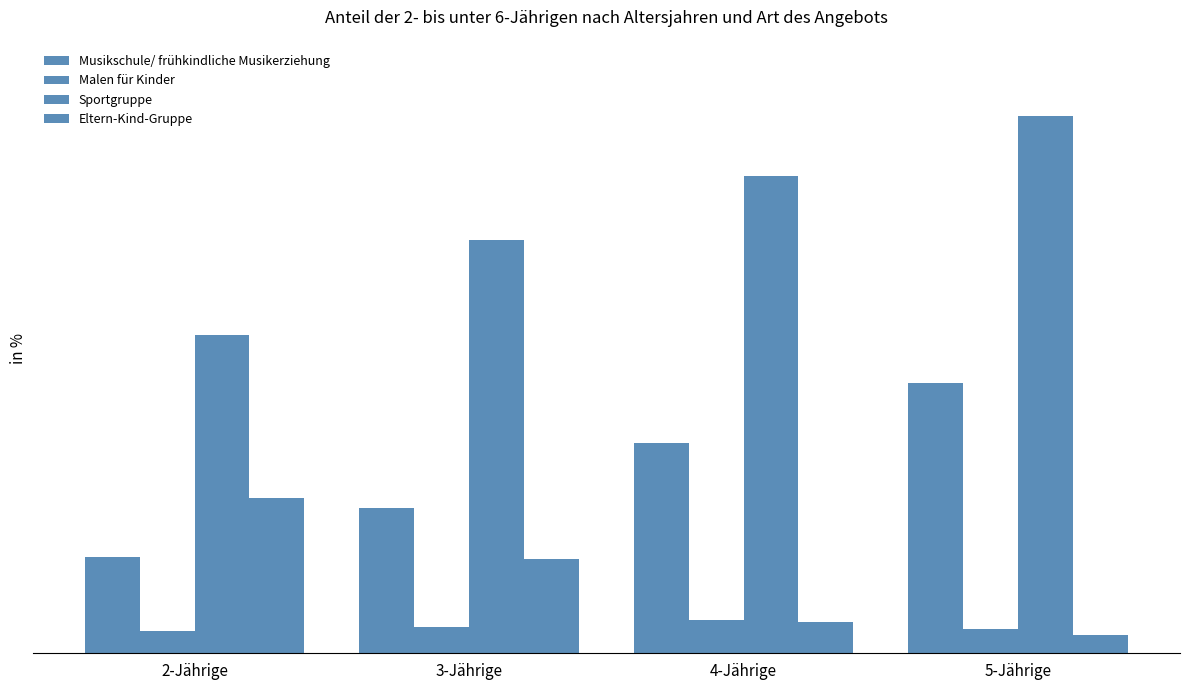

What is the value of the Musikschule/ frühkindliche Musikerziehung bar at the 2nd from the left?

21.4